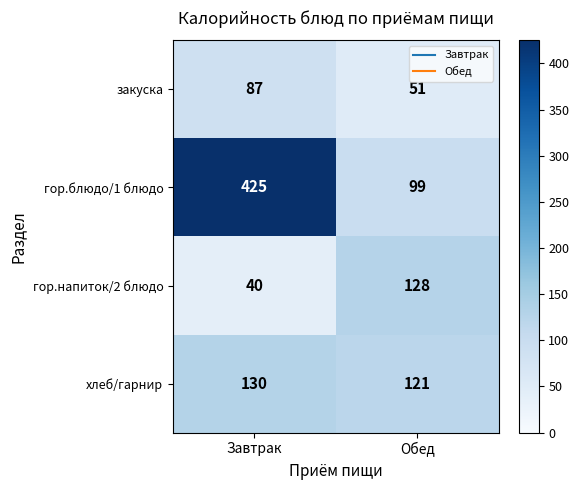

What is the average value of the хлеб/гарнир series?

126